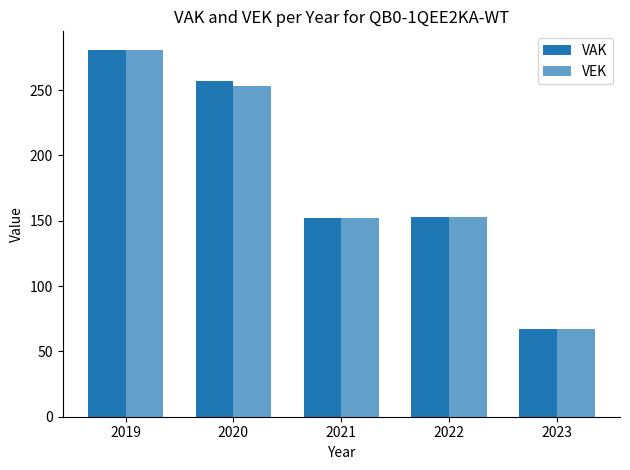

Reading left to right, extract all data points from this chart.

VAK: 281	257	152	153	67
VEK: 281	253	152	153	67